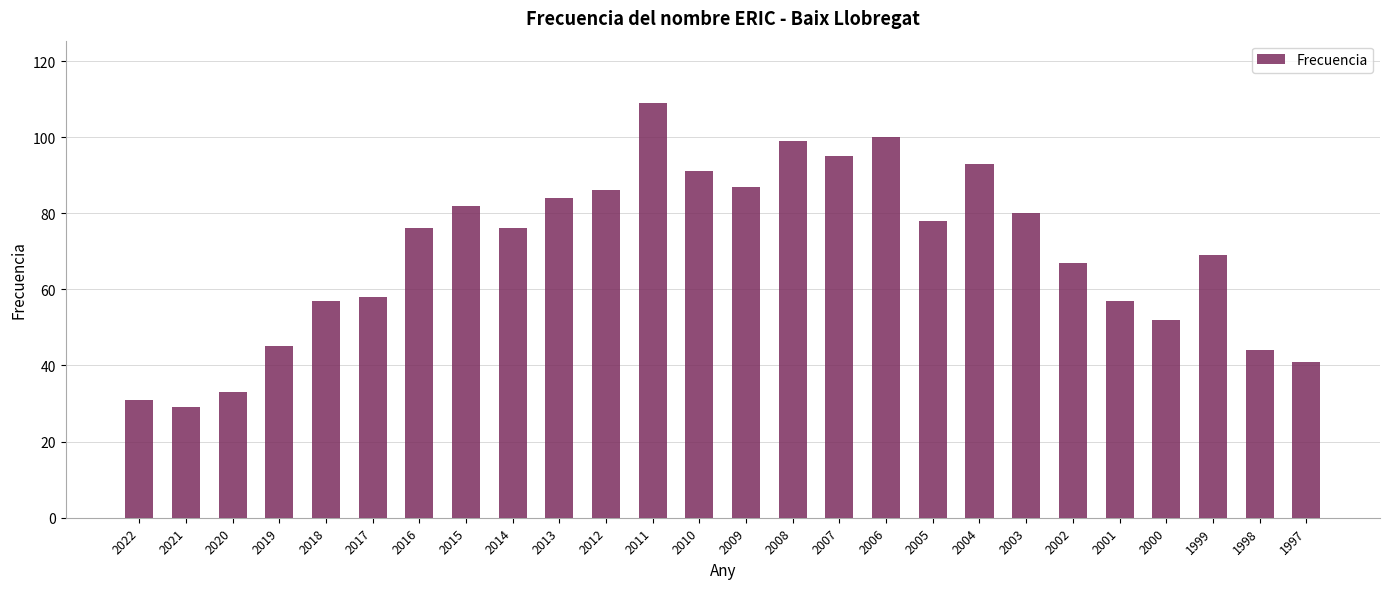

What is the value of the 26th bar from the left?

41